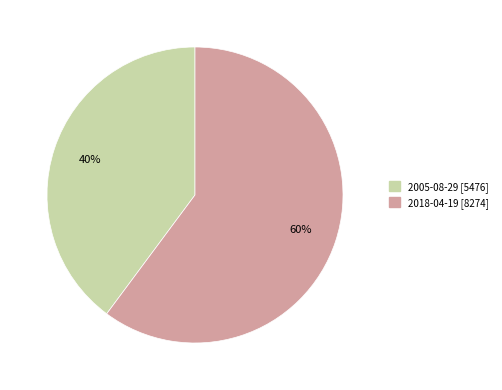

True or false: 2005-08-29 accounts for 32% of the total.

False